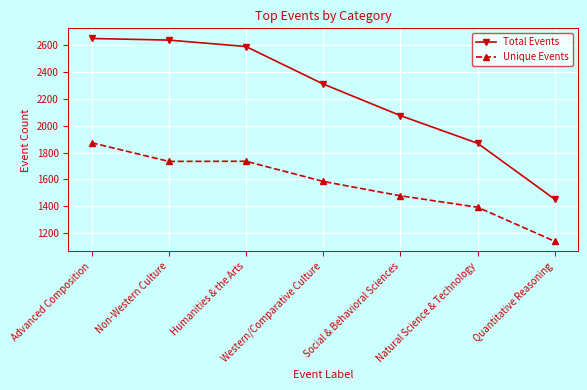

Does the chart display data point markers on the line(s)?

Yes